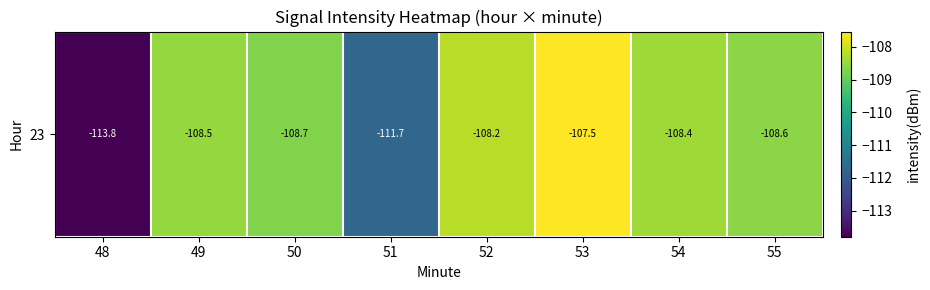

Is it true that the value at 54 is -193.8?

False